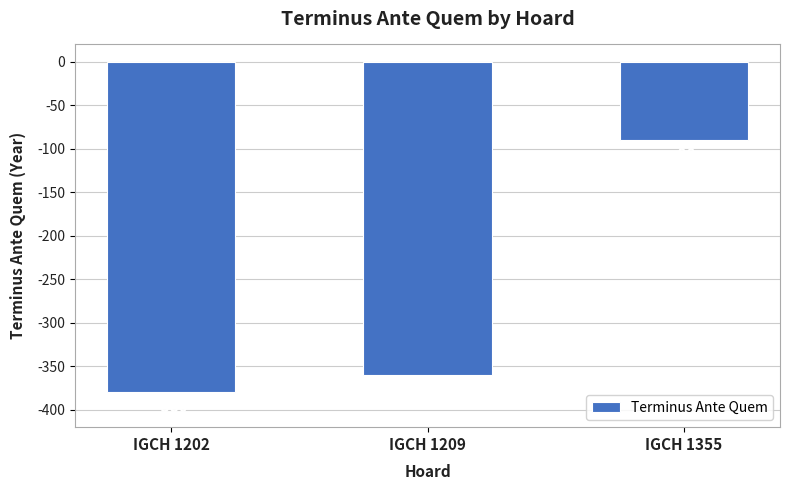

What is the difference between the values at IGCH 1355 and IGCH 1202?

290